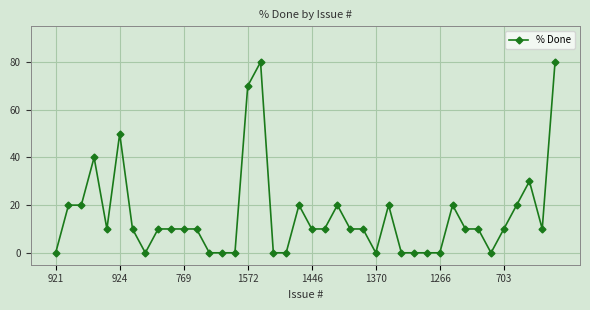

What is the value of the 33rd point from the left?

10